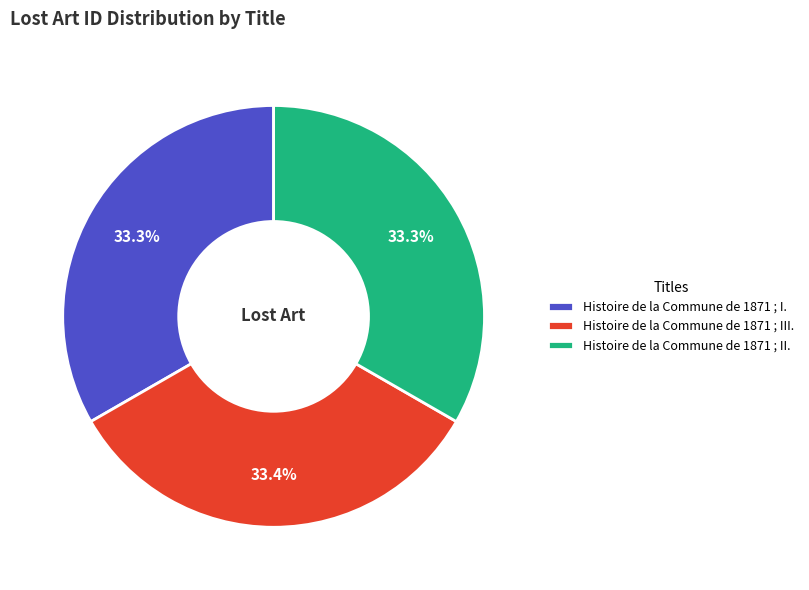

Does Histoire de la Commune de 1871 ; I. represent more than half of the total?

No